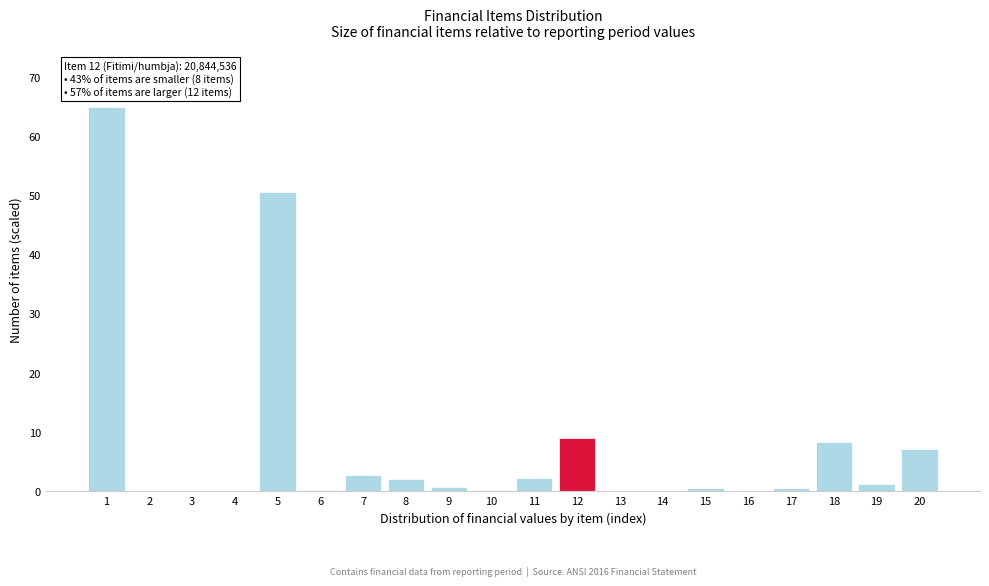

The value at 12 is 2.0. True or false?

False